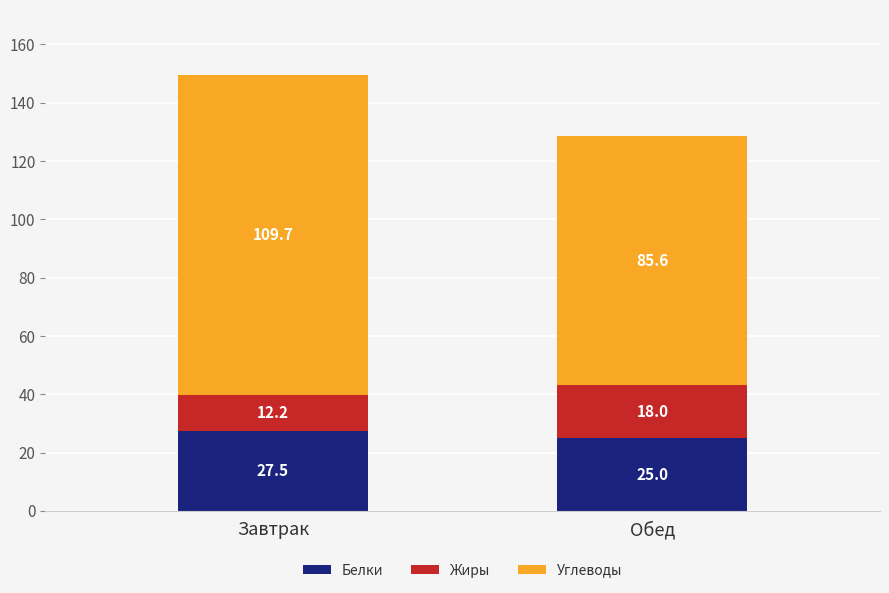

How many bars are there in total?

2